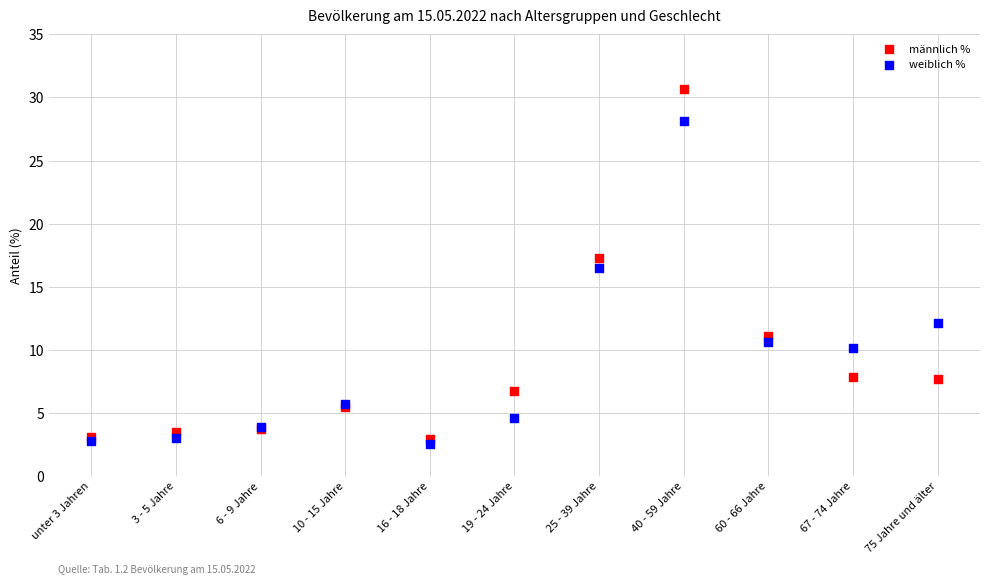

Which series contains the lowest Y value?

weiblich %